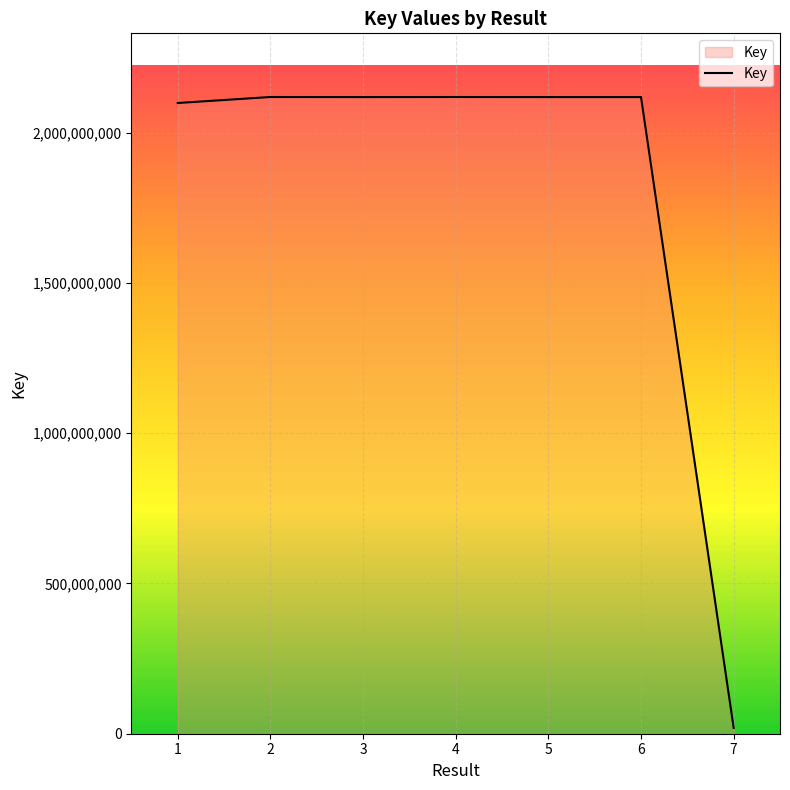

What is the average value?

1815341256